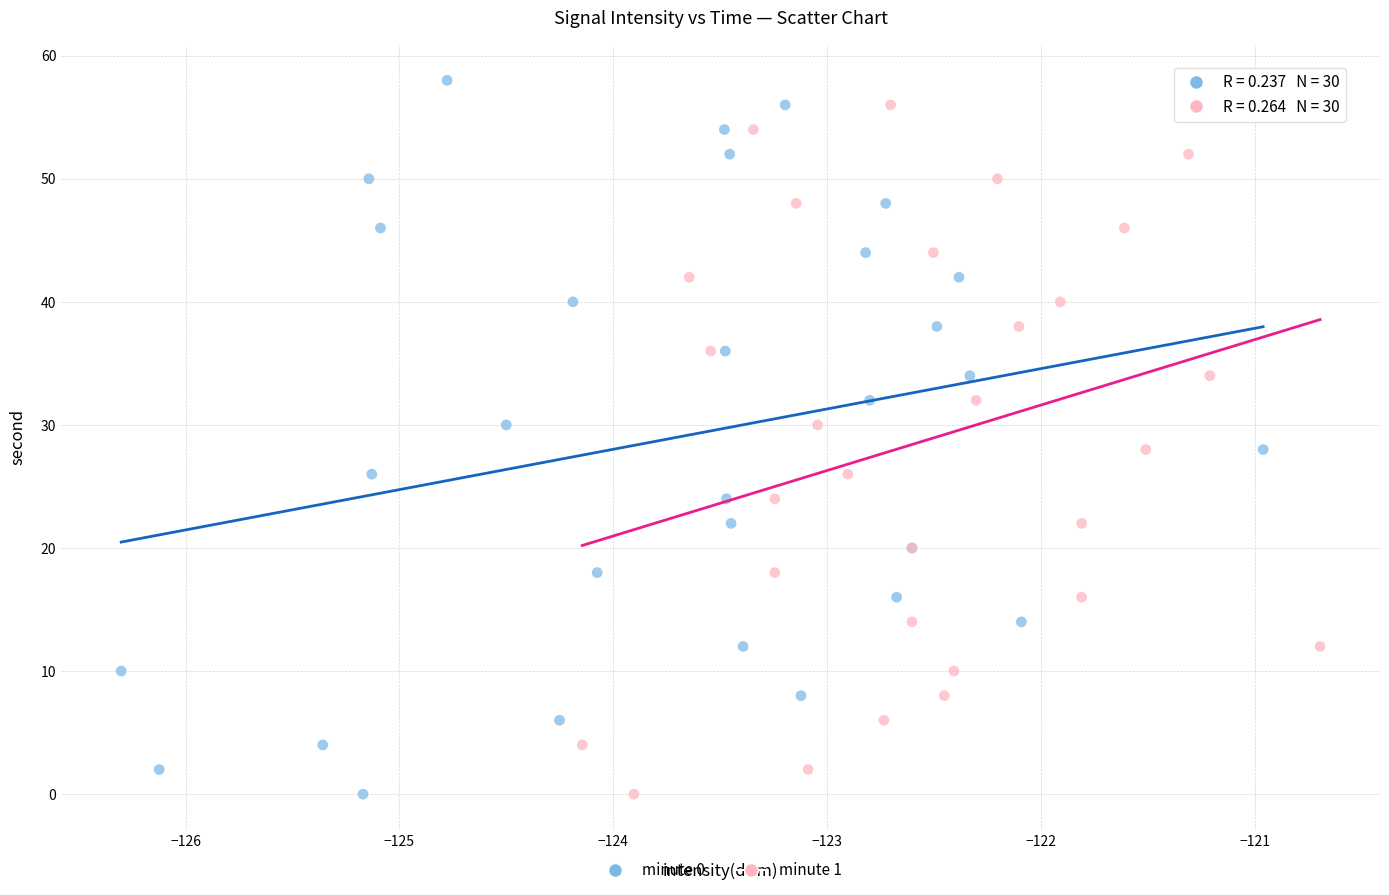

What are all the series names shown in the legend?

minute 0, minute 1